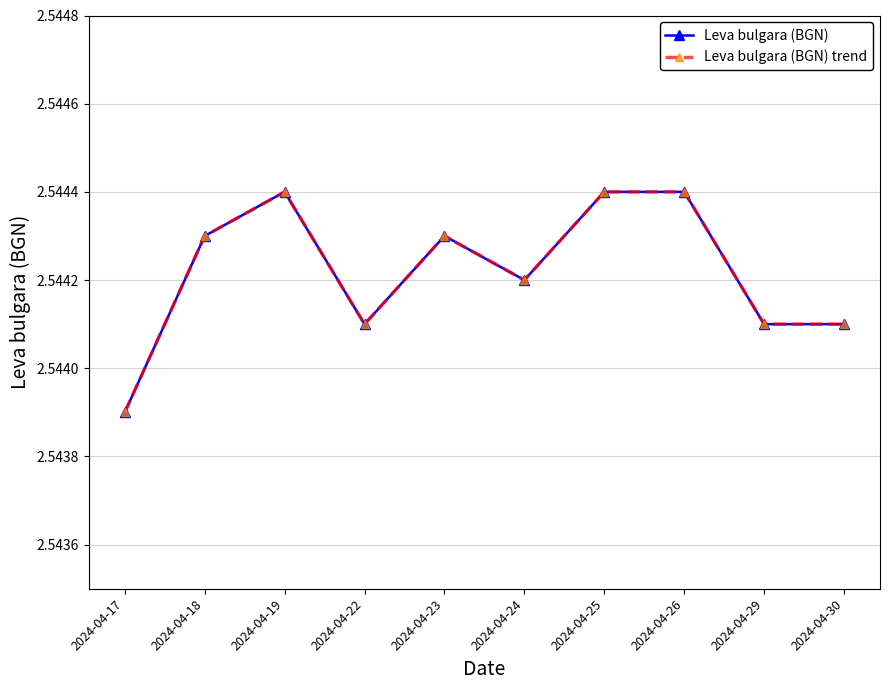

Rank the categories by Leva bulgara (BGN) trend value from lowest to highest.

2024-04-17, 2024-04-22, 2024-04-29, 2024-04-30, 2024-04-24, 2024-04-18, 2024-04-23, 2024-04-19, 2024-04-25, 2024-04-26